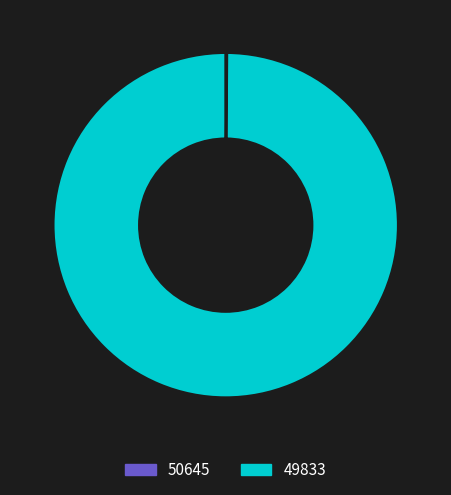

What is the majority slice?

49833